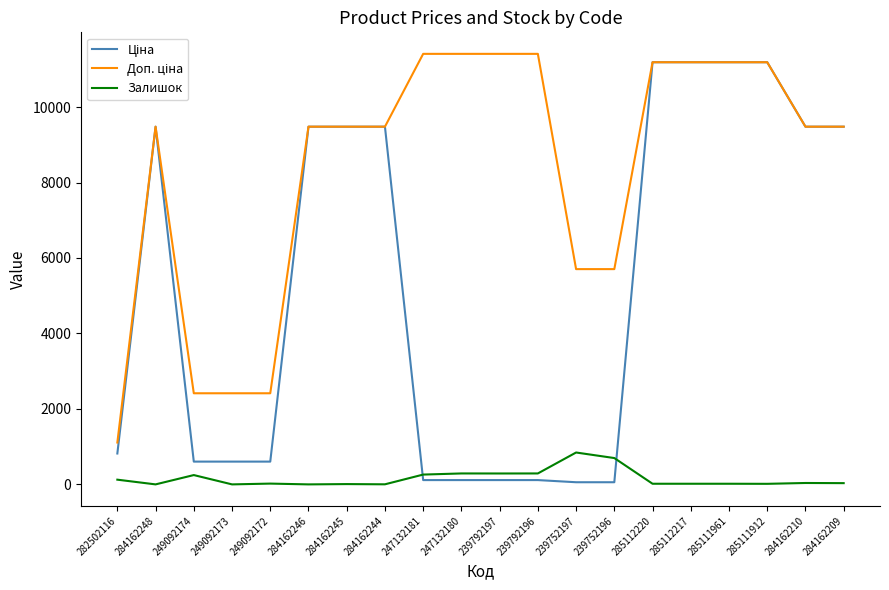

The Залишок series shows 0.0 at 284162248. True or false?

True